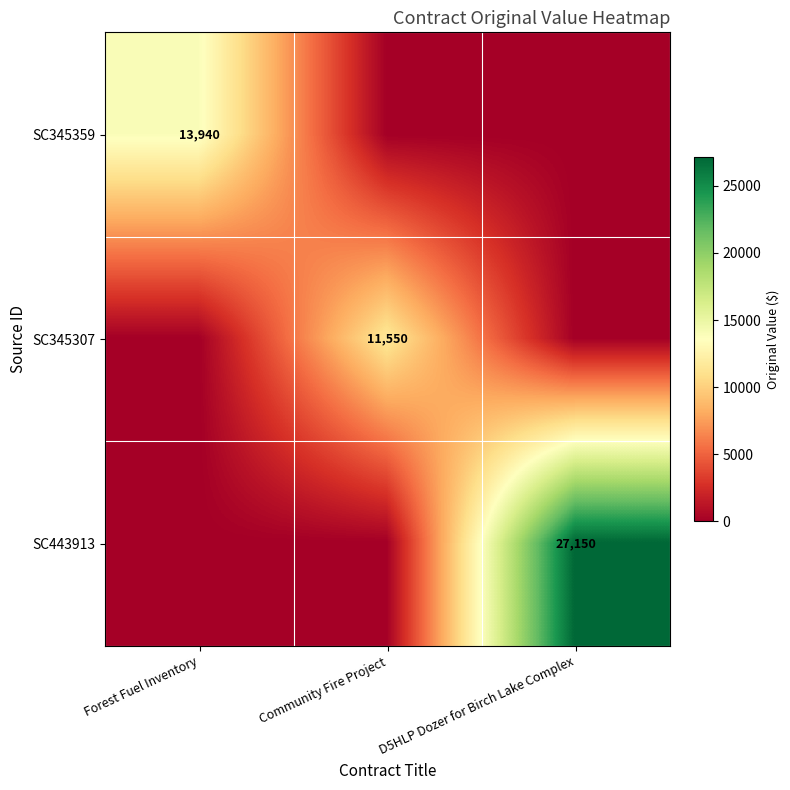

Is the value of SC443913 at D5HLP Dozer for Birch Lake Complex greater than the value of SC345307 at D5HLP Dozer for Birch Lake Complex?

Yes